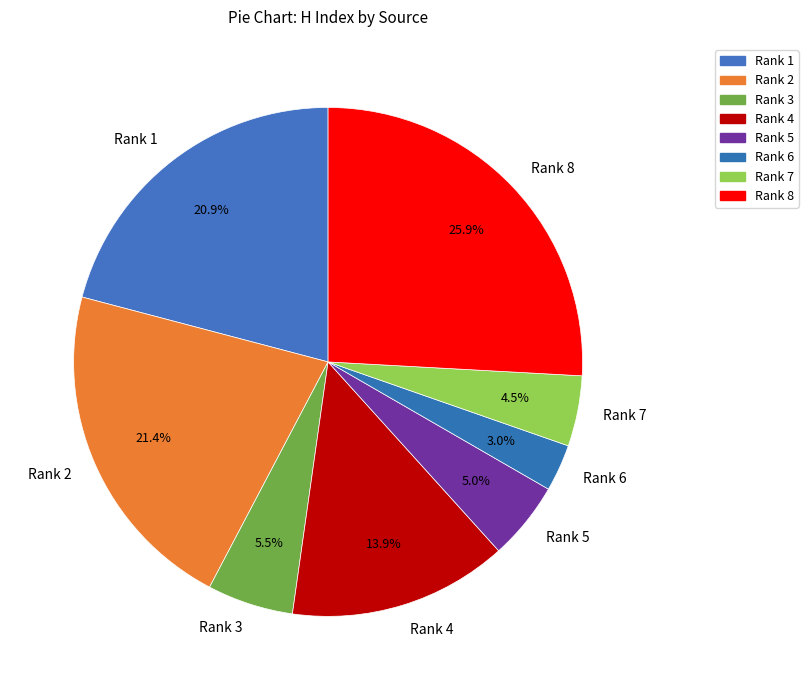

To the nearest percent, what is the difference between the largest and smallest slice percentages?

23%